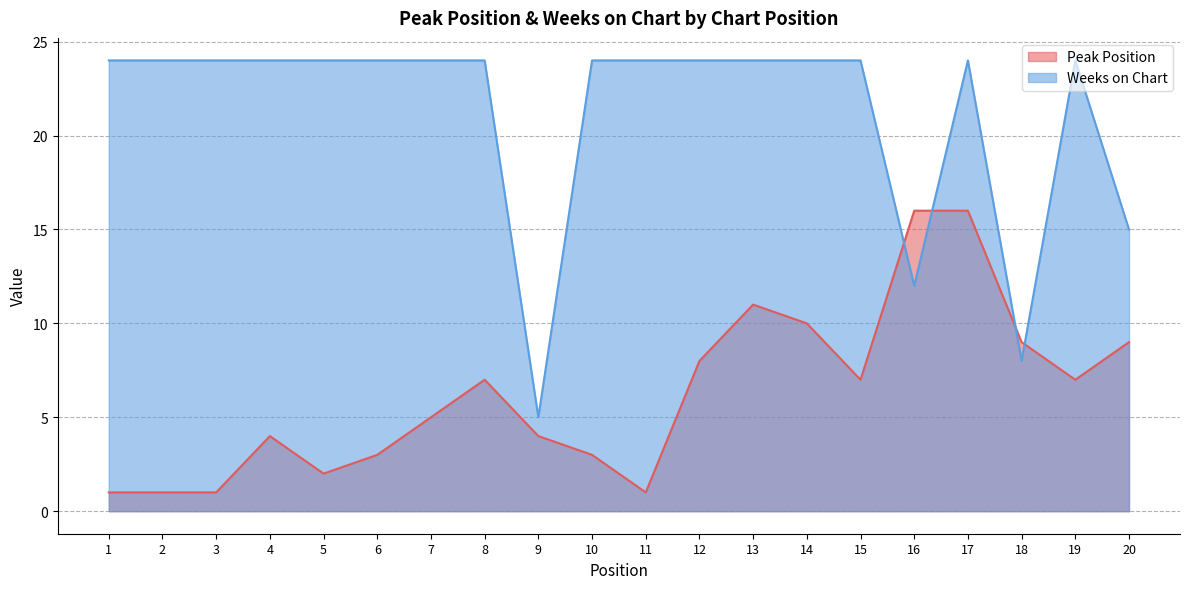

What is the sum of the Peak Position values at 7 and 20?

14